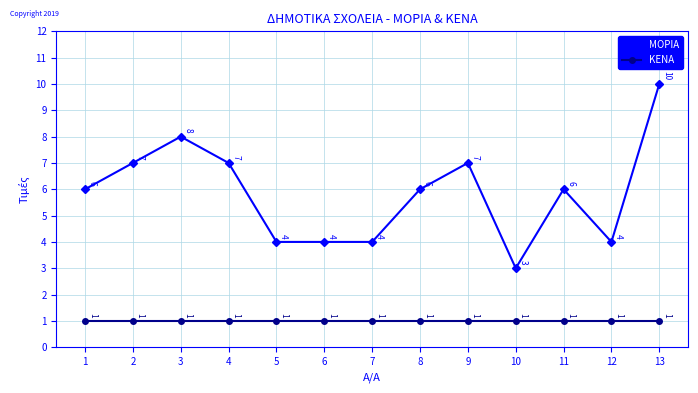

Rank the series by their average value, from lowest to highest.

ΚΕΝΑ, ΜΟΡΙΑ